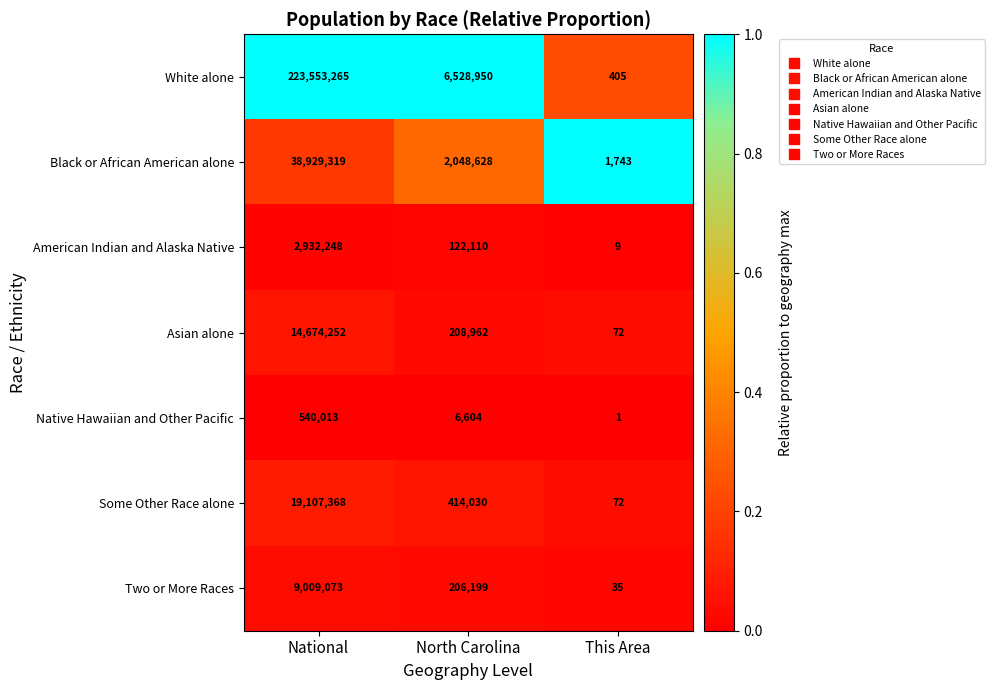

Rank the series by their maximum value, from highest to lowest.

White alone, Black or African American alone, Some Other Race alone, Asian alone, Two or More Races, American Indian and Alaska Native, Native Hawaiian and Other Pacific